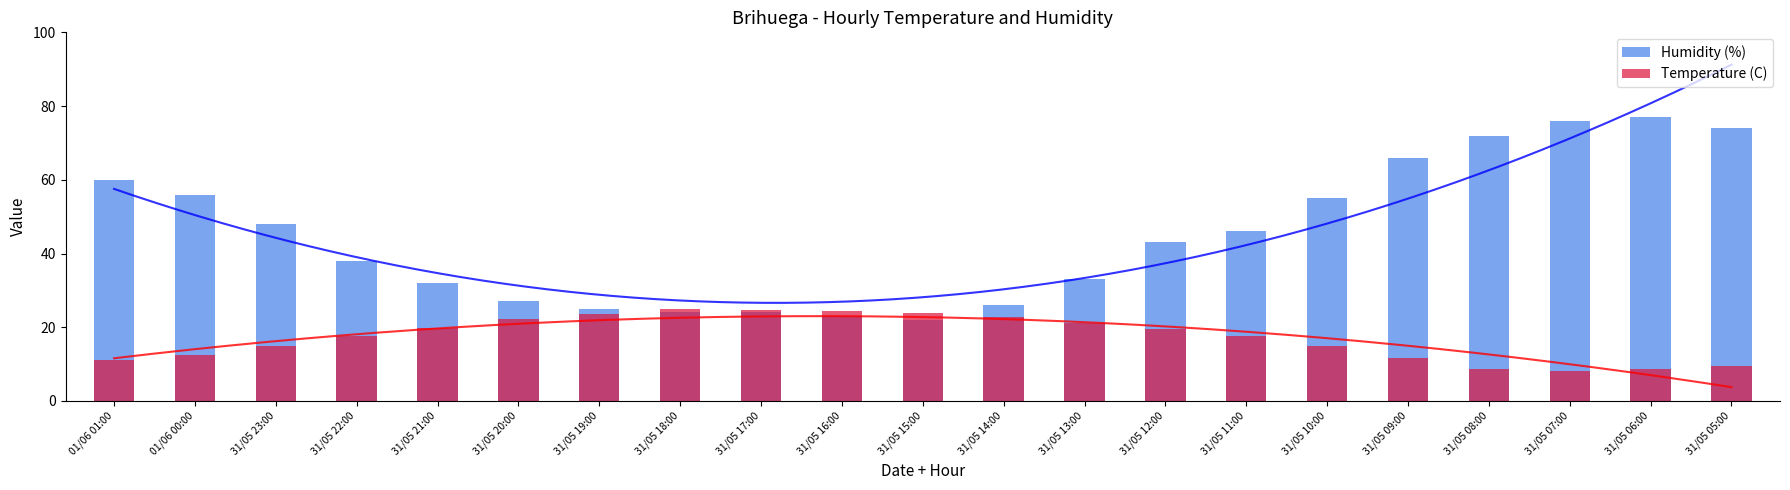

Rank the series by their maximum value, from highest to lowest.

Humidity (%), Temperature (C)